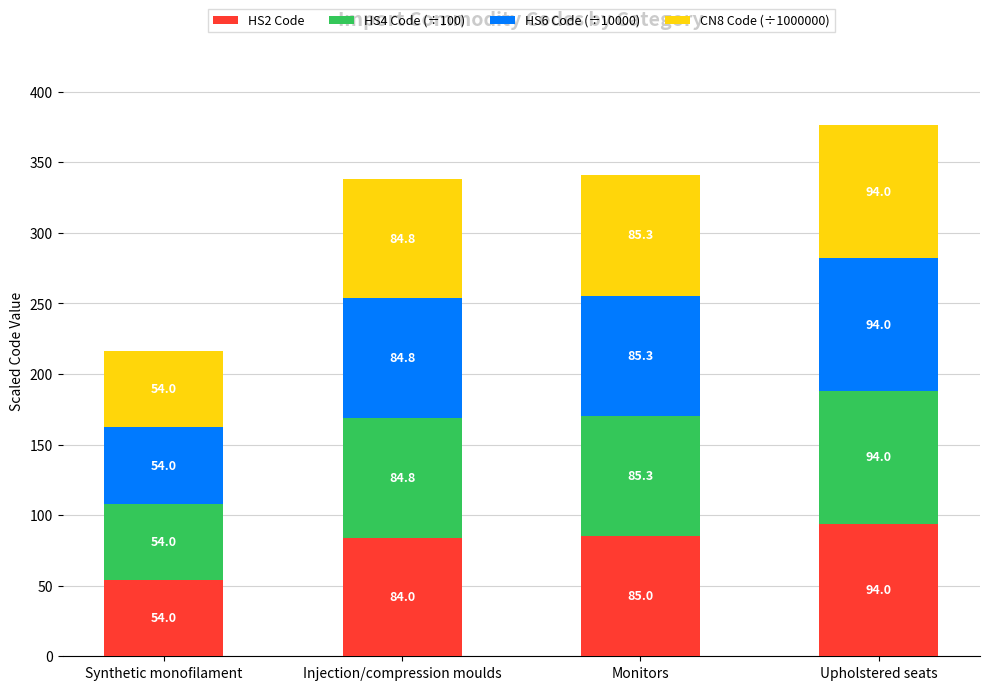

Where is HS2 Code nearest to the value 74?

Injection/compression moulds